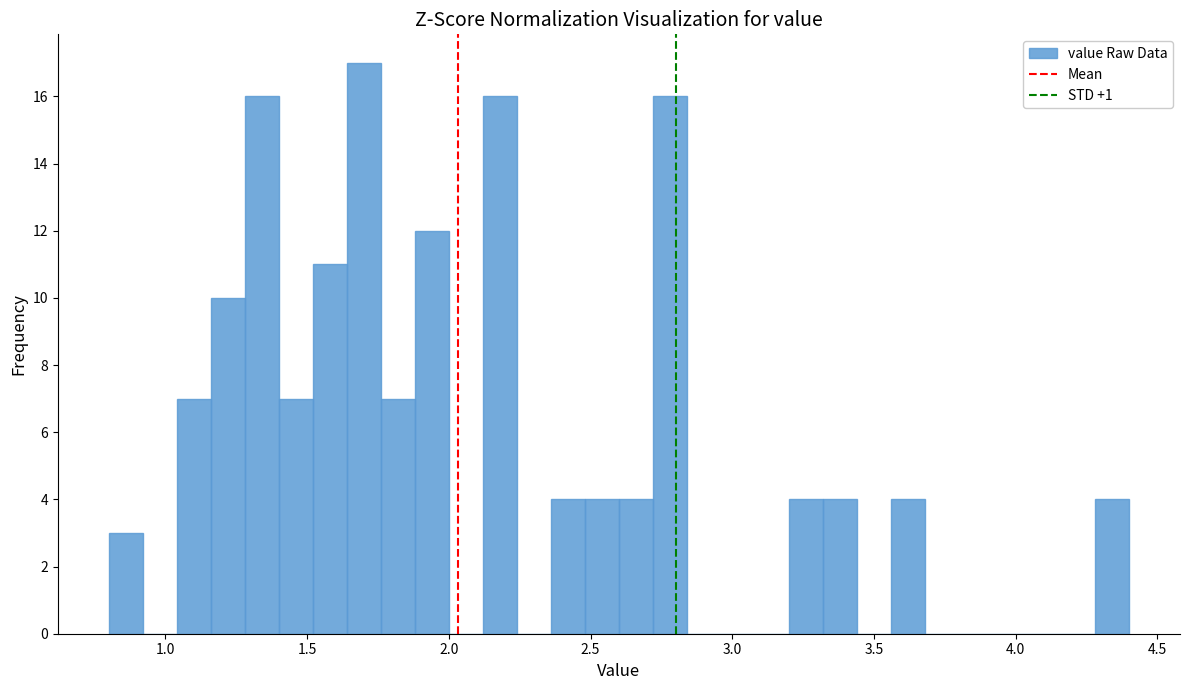

Around what value on the x-axis is the tallest bar? Give the approximate position of its centre, as read against the axis.

1.70